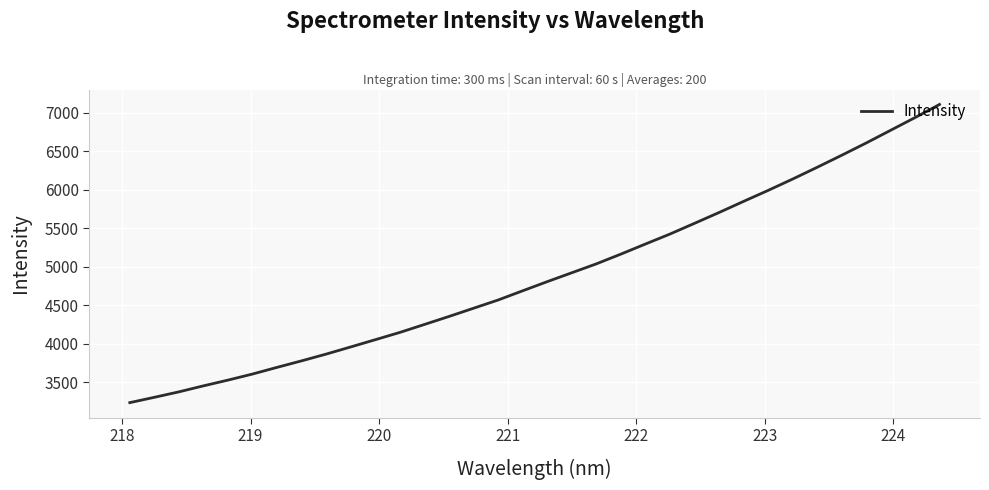

What is the greatest value displayed?

7106.9